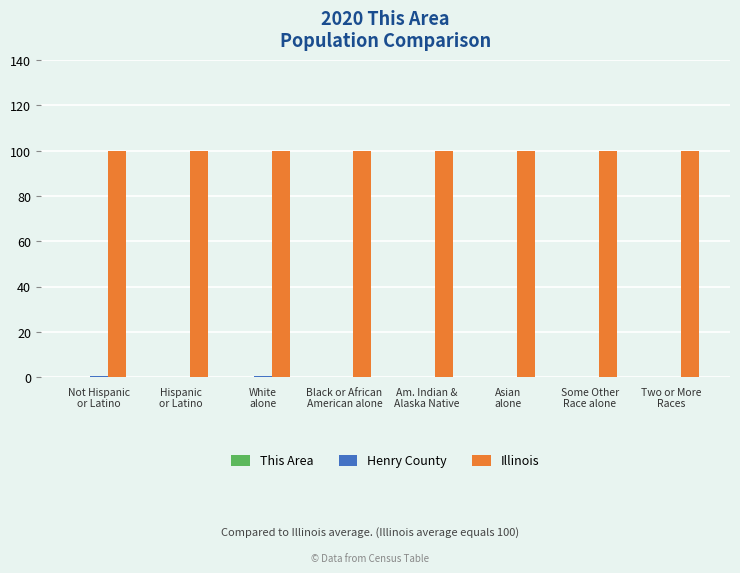

Reading left to right, transcribe all the data shown in this chart.

This Area: 0.0	0.0	0.0	0.0	0.0	0.0	0.0	0.0
Henry County: 0.4	0.1	0.5	0.0	0.2	0.0	0.1	0.3
Illinois: 100.0	100.0	100.0	100.0	100.0	100.0	100.0	100.0